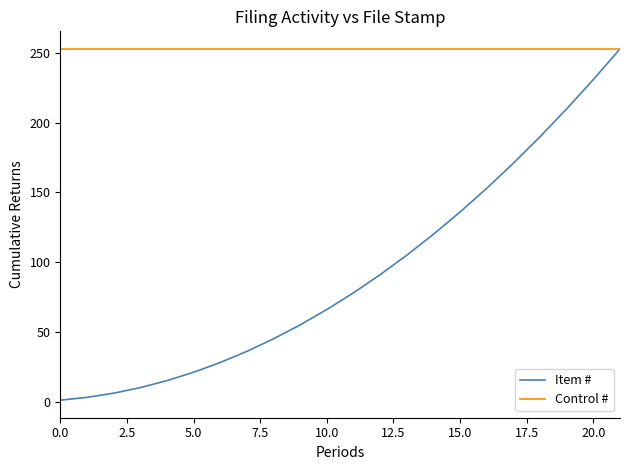

What are all the series names shown in the legend?

Item #, Control #